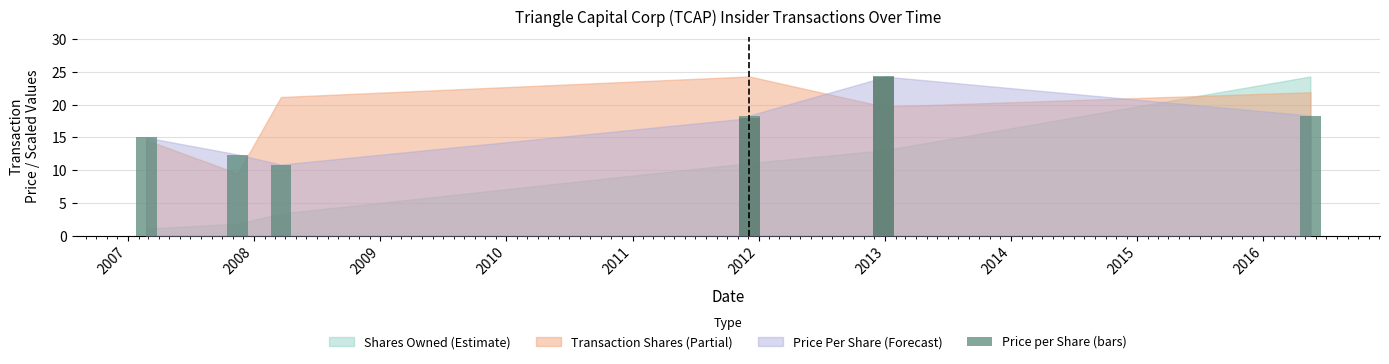

Is it true that the value at 2012 is 24.3?

True